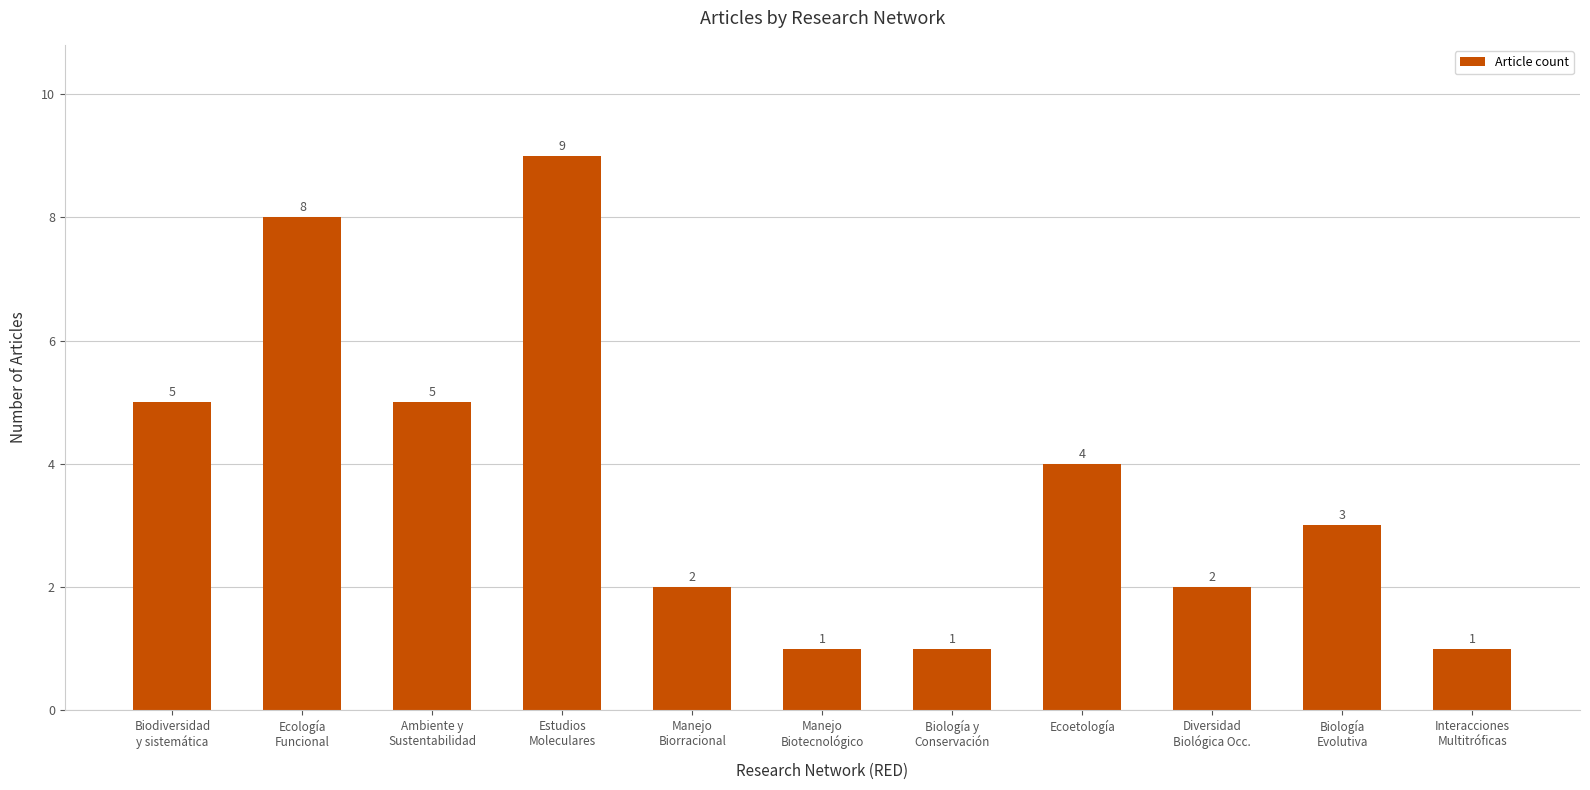

Which category has the highest value across all series?

Estudios
Moleculares